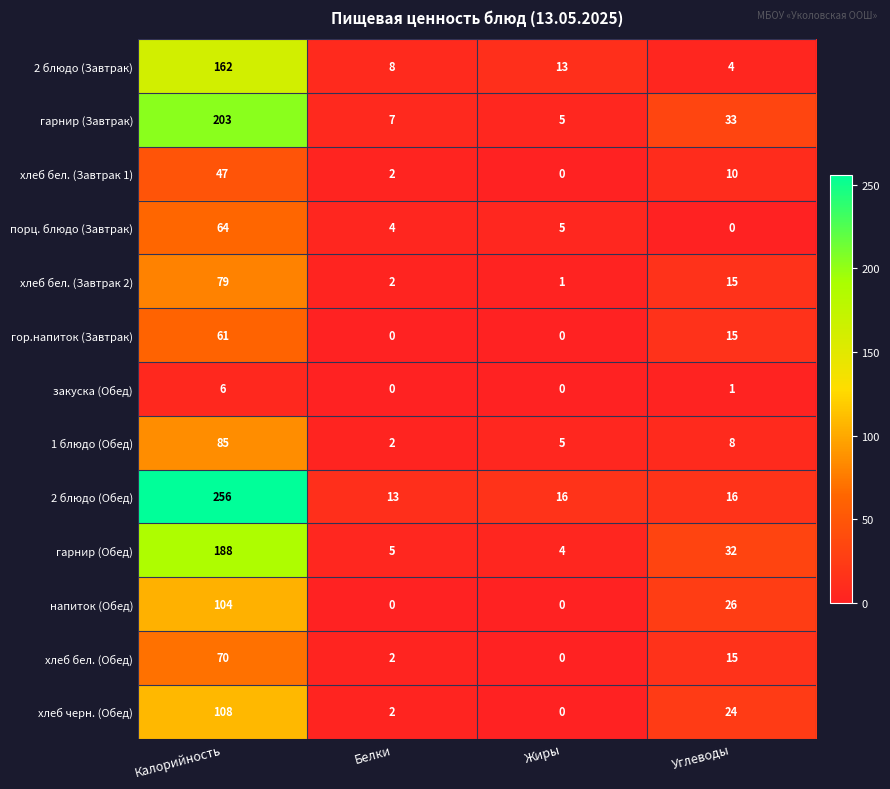

Which category has the lowest value in the хлеб бел. (Завтрак 1) series?

Жиры